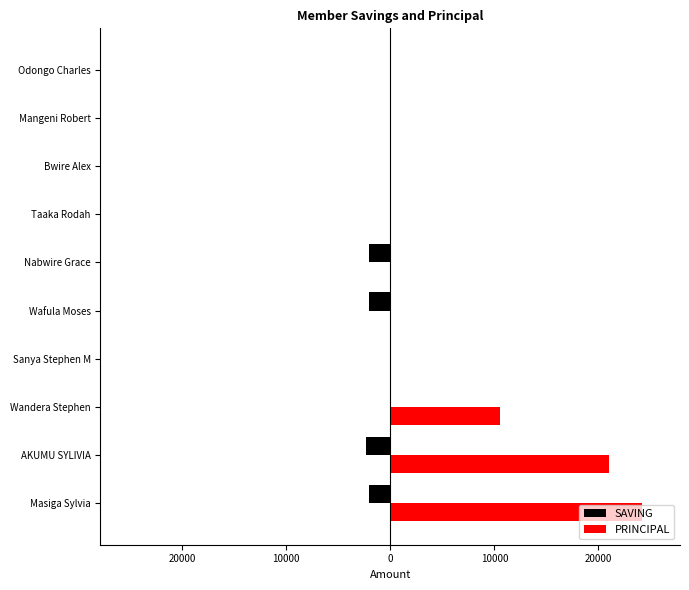

Reading left to right, transcribe all the data shown in this chart.

SAVING: -2000	-2300	0	0	-2000	-2000	0	0	0	0
PRINCIPAL: 24200	21000	10500	0	0	0	0	0	0	0